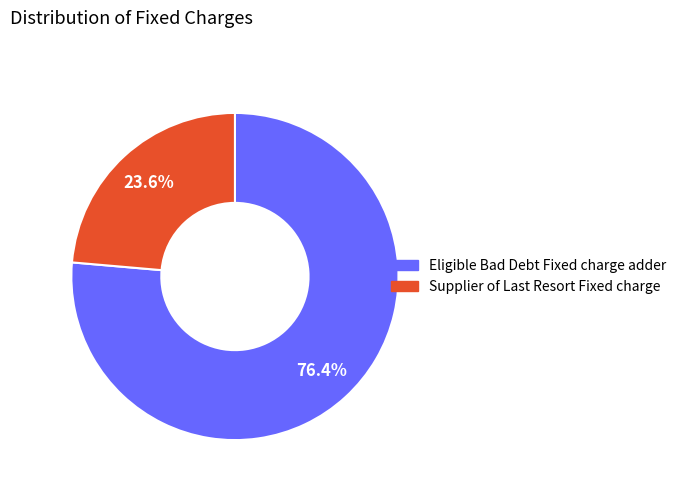

What percentage is the Eligible Bad Debt slice, to the nearest percent?

76%